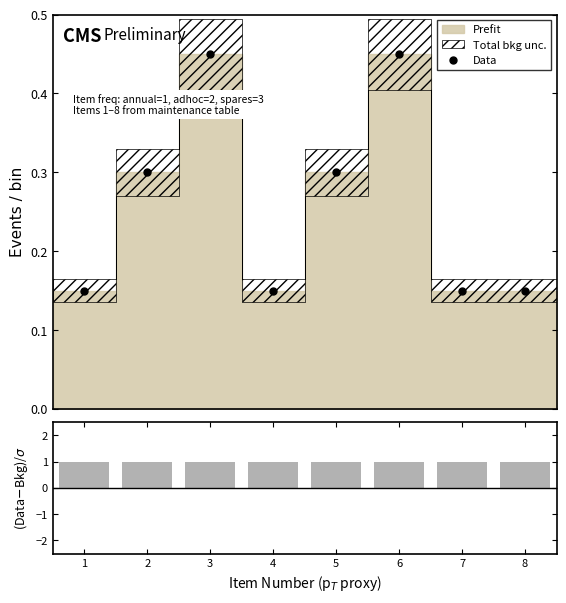

Between 4 and 2, which is larger?

2